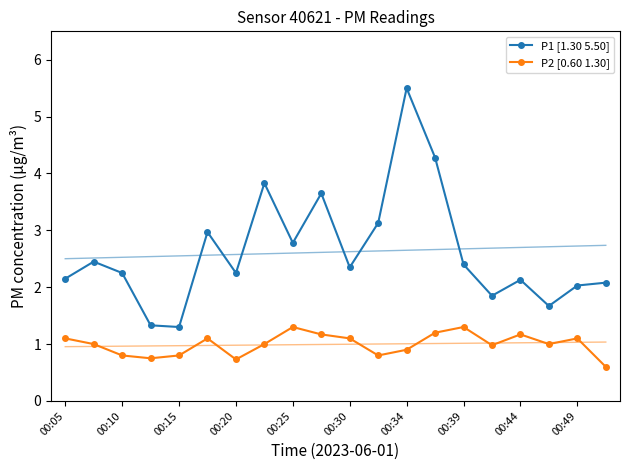

The value of P2 [0.60 1.30] at 00:44 is 1.2. True or false?

True